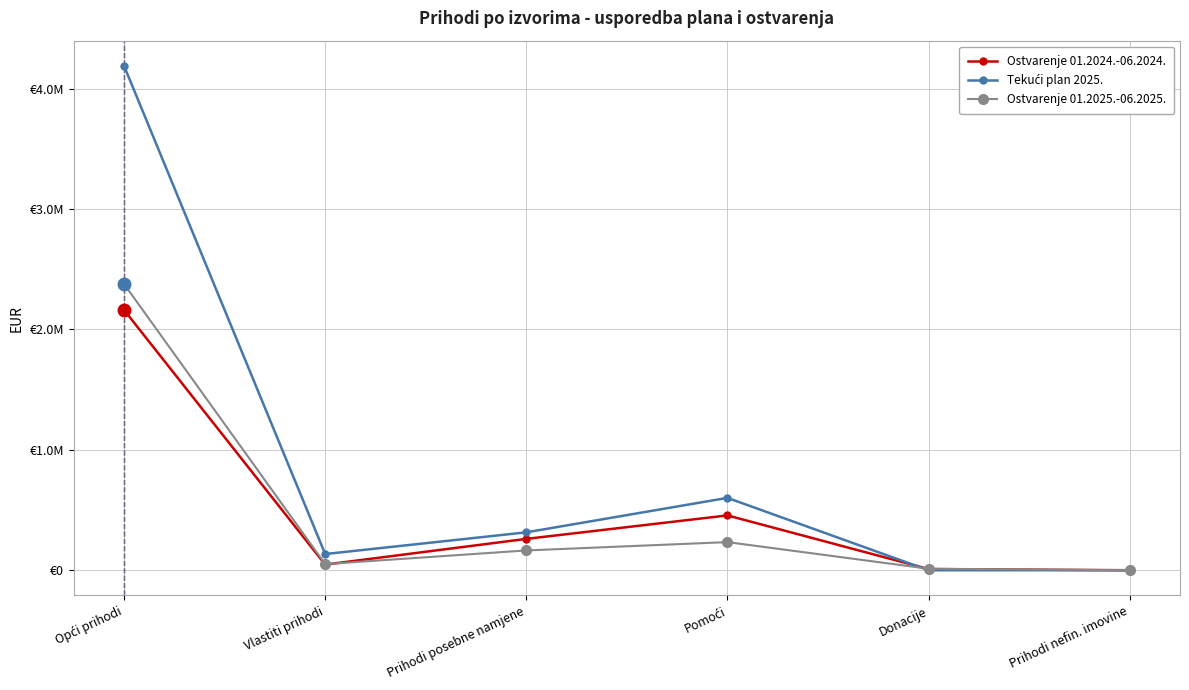

At which category does the chart reach its minimum across all series?

Donacije